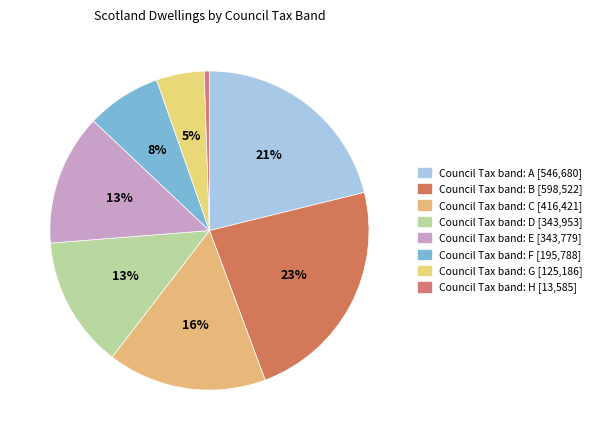

Count the number of slices in the pie.

8